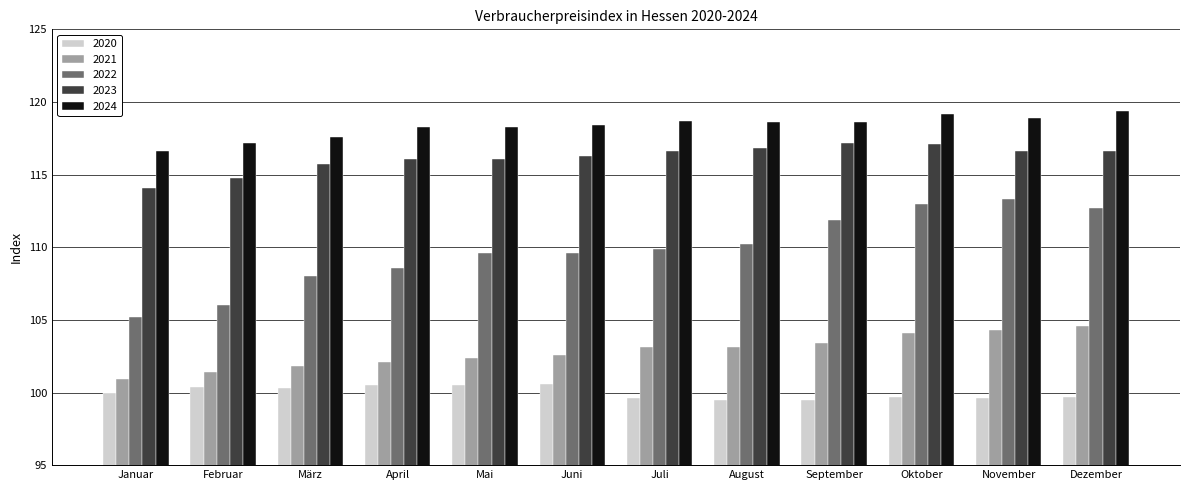

What is the sum of all 2024 values?

1419.8